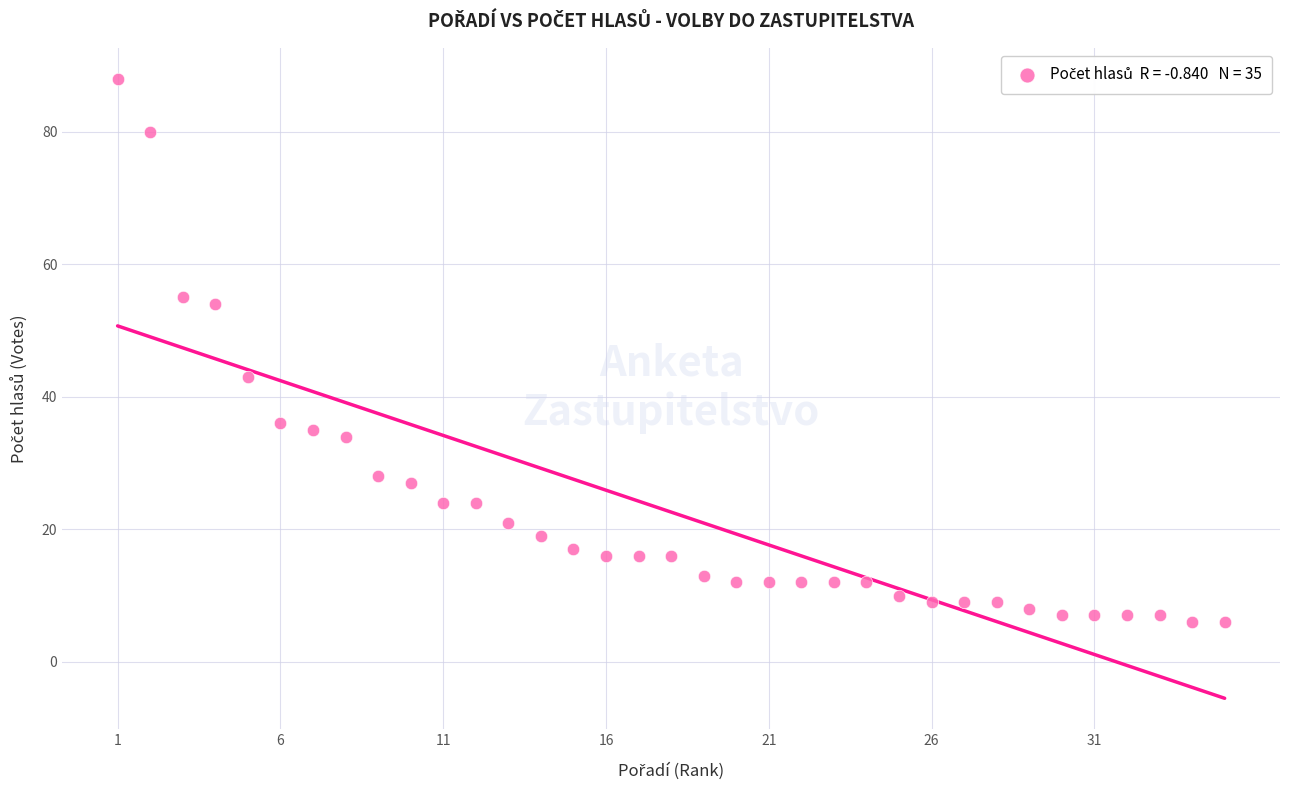

What is the range of X values (max minus min)?

34